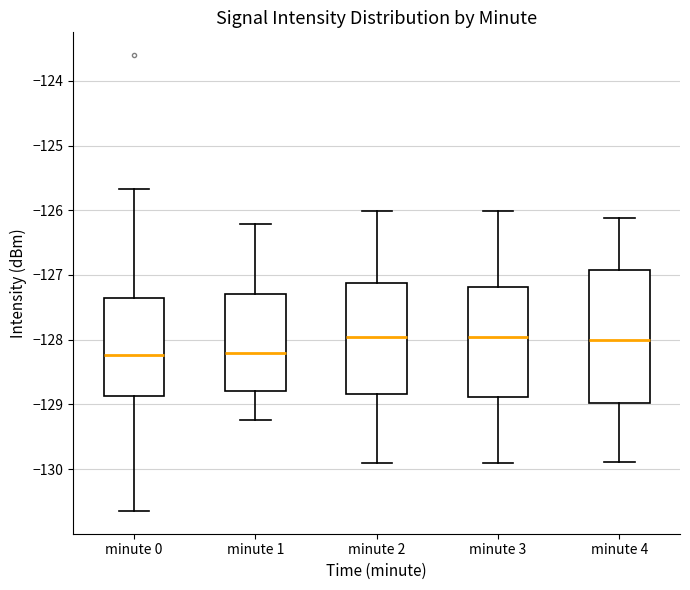

Where is the lower edge of the box for minute 2 on the y-axis? The values are not printed on the chart, so give them approximately, as read against the axis.

-128.8